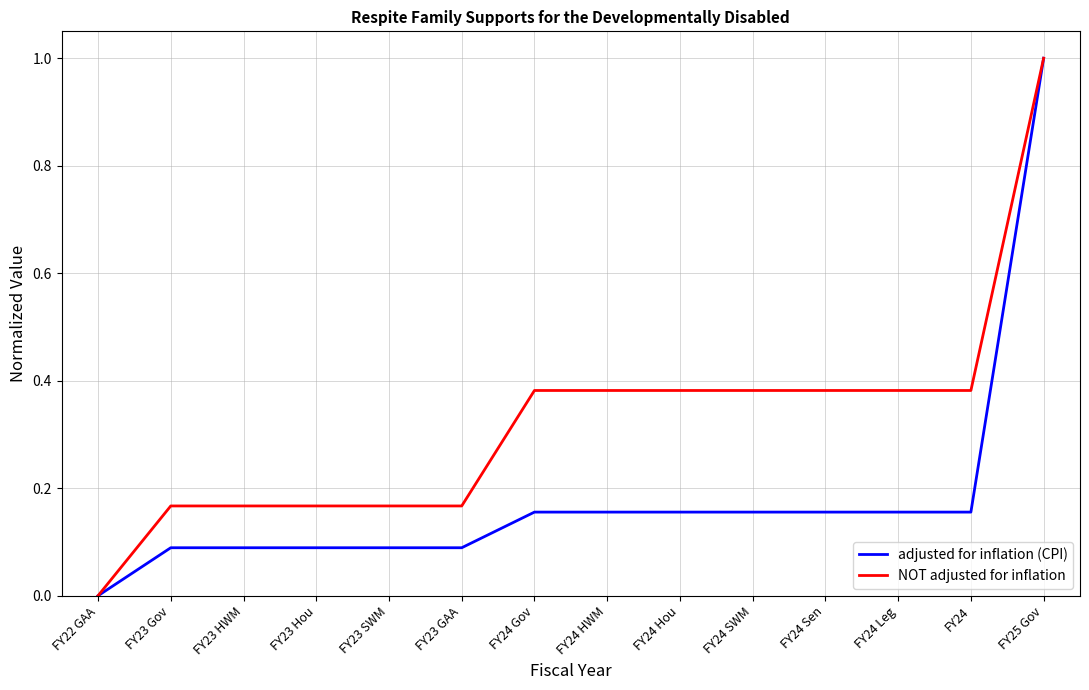

List the series in order of their overall mean, highest first.

NOT adjusted for inflation, adjusted for inflation (CPI)